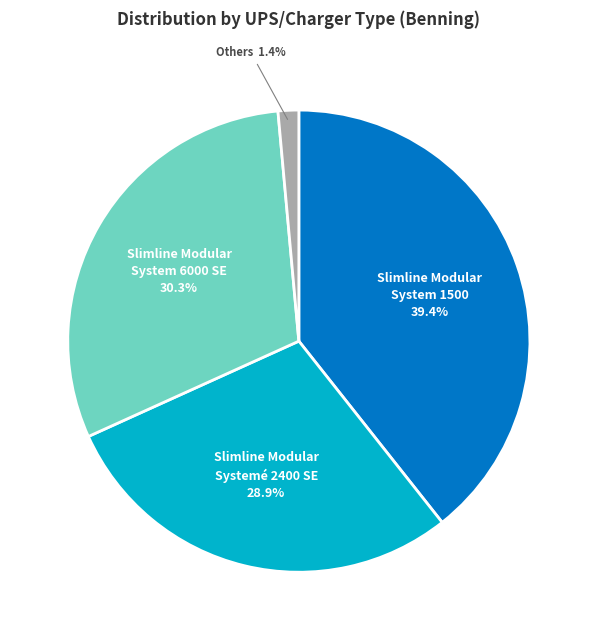

Does any single category account for the majority?

No